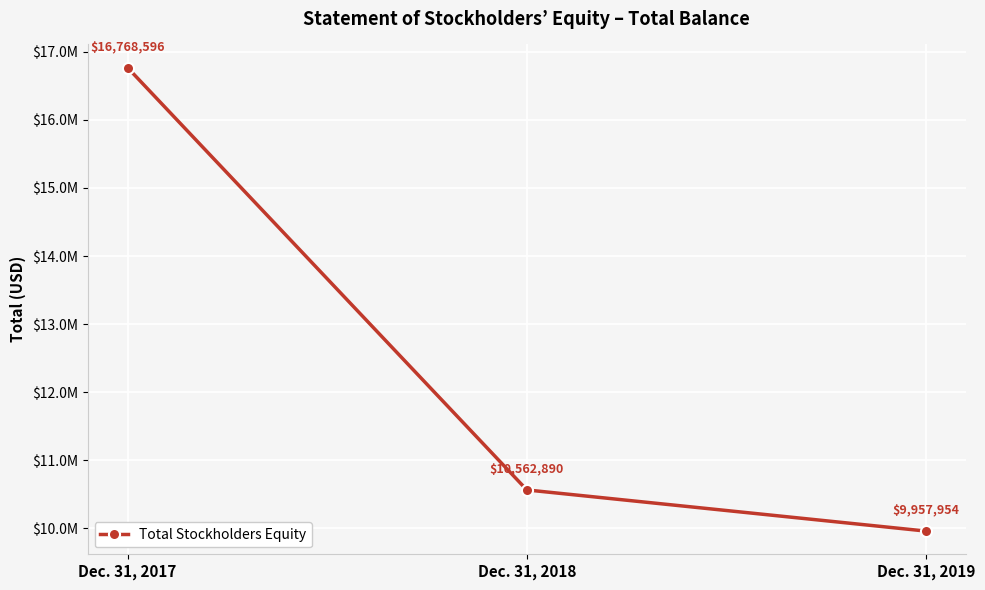

Approximately how many times larger is the value at Dec. 31, 2018 compared to Dec. 31, 2019?

1.1